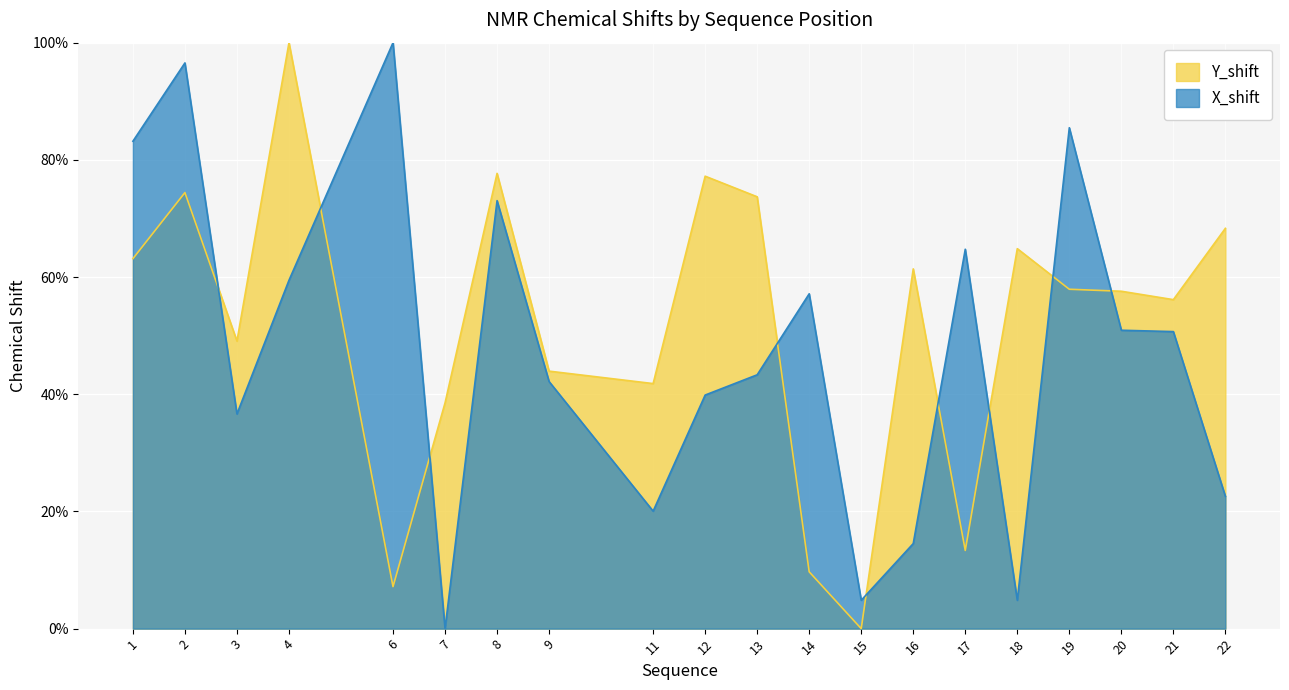

Which series ends up on top after the final intersection of Y_shift and X_shift?

Y_shift